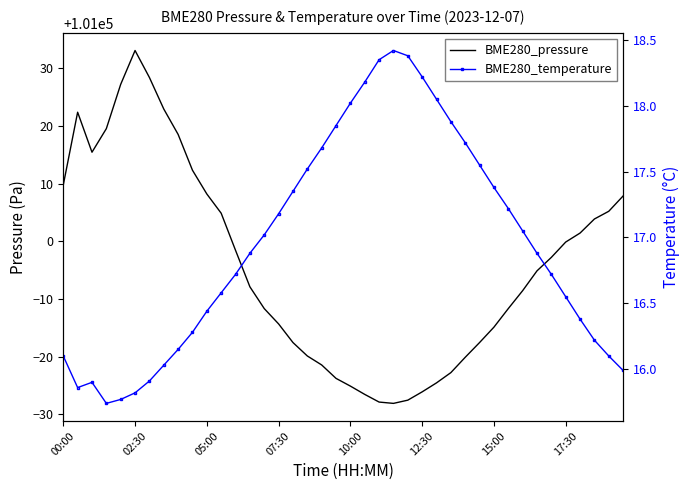

True or false: BME280_pressure has a value of 160786.8 at 17:30.

False